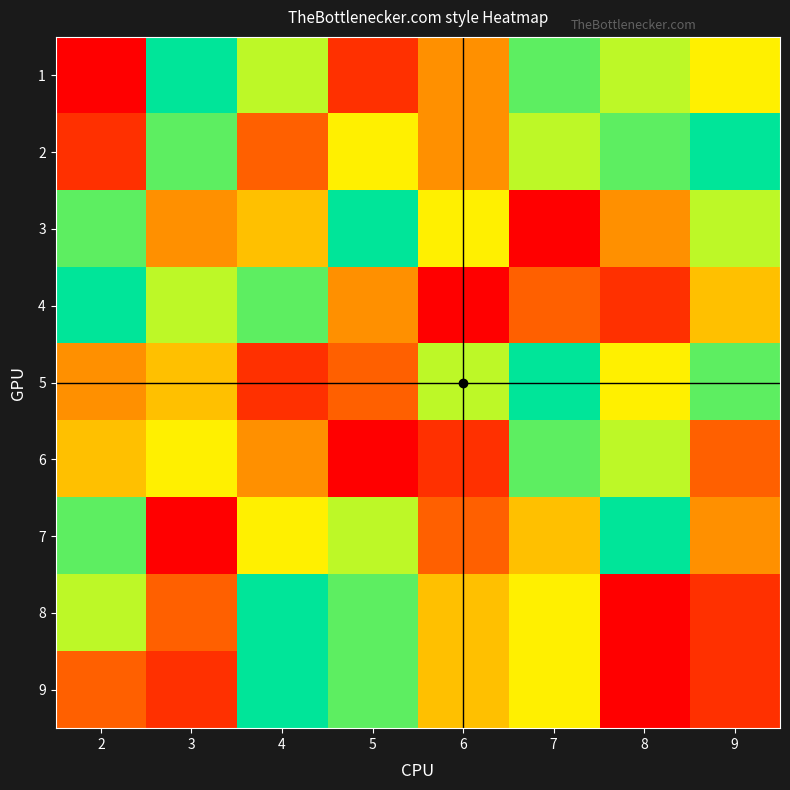

What is the total value across all series at 6?

37